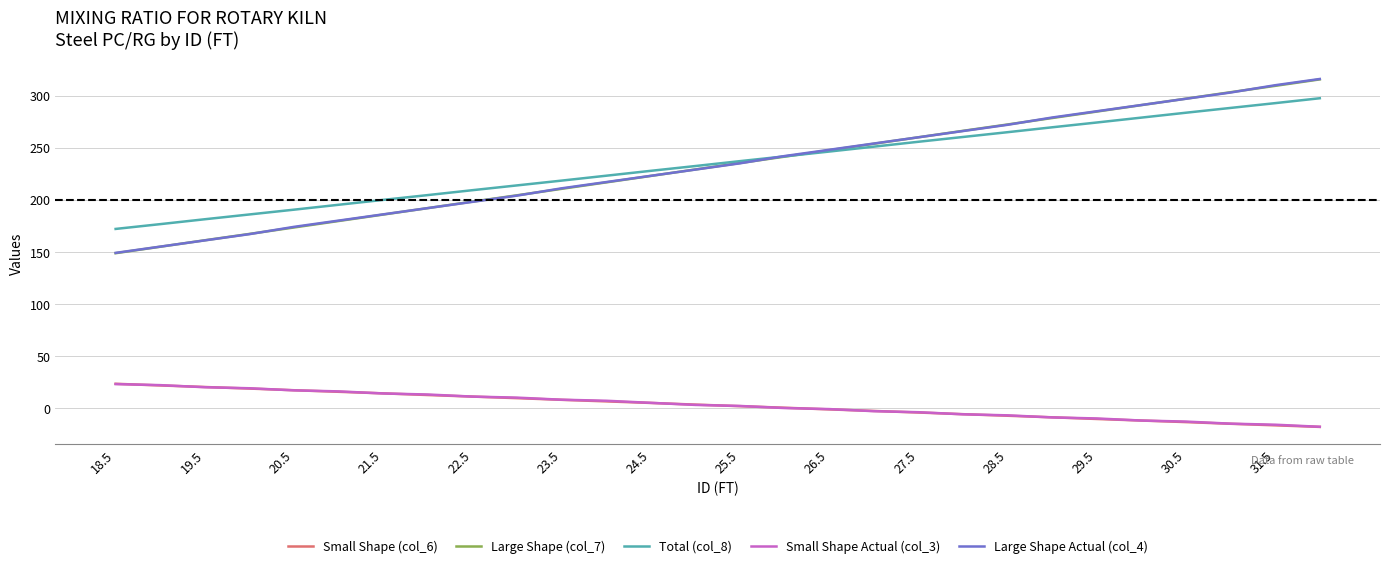

Does the chart have visible grid lines?

Yes